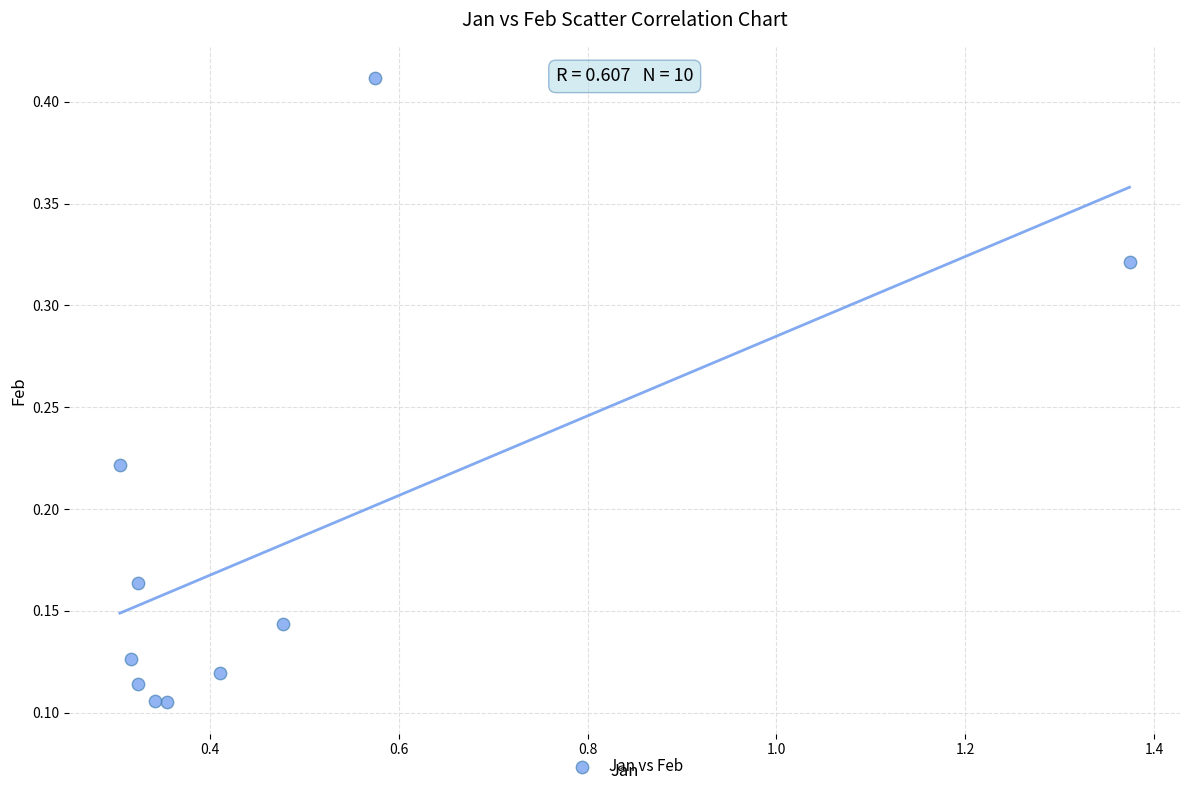

What is the average X value?

0.5